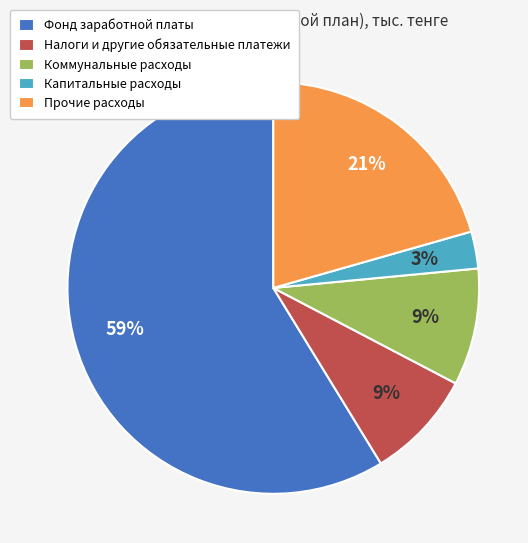

How many segments does this pie chart have?

5